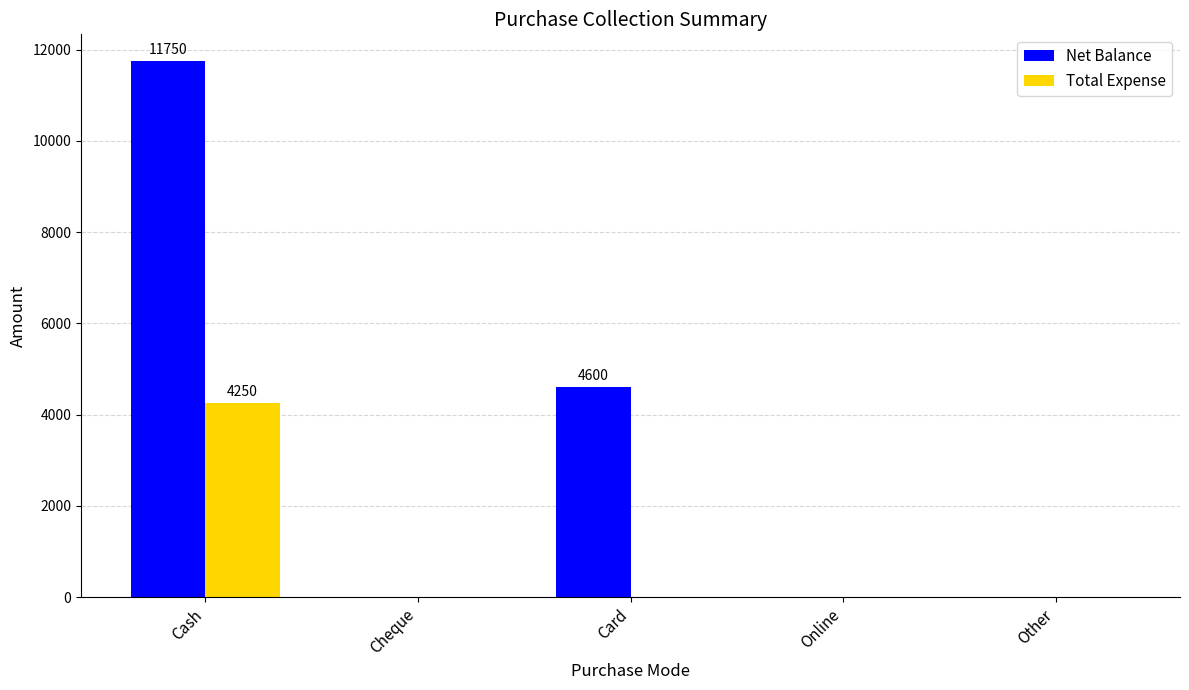

True or false: Total Expense has a value of 0 at Cheque.

True